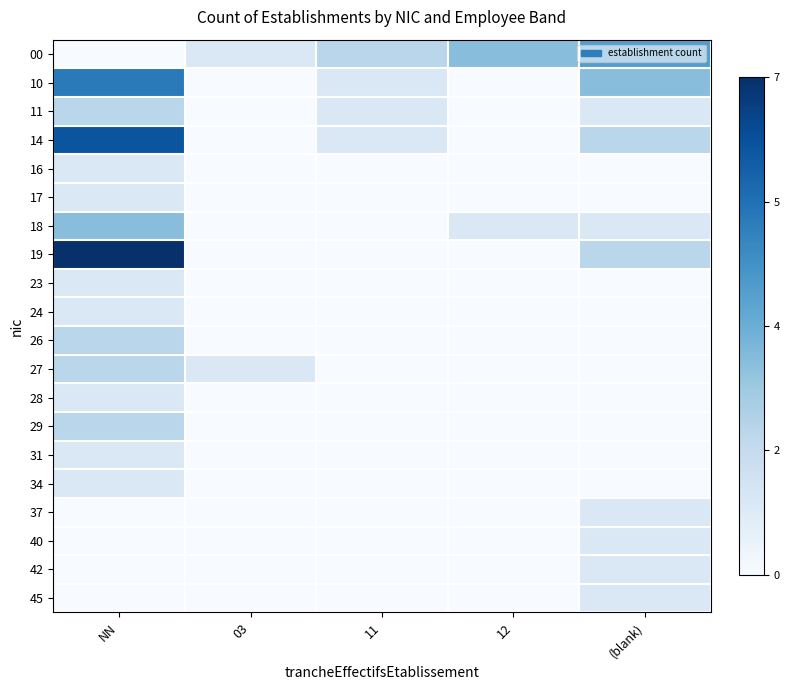

At 03, list the series in order from largest to smallest.

00, 27, 10, 11, 14, 16, 17, 18, 19, 23, 24, 26, 28, 29, 31, 34, 37, 40, 42, 45